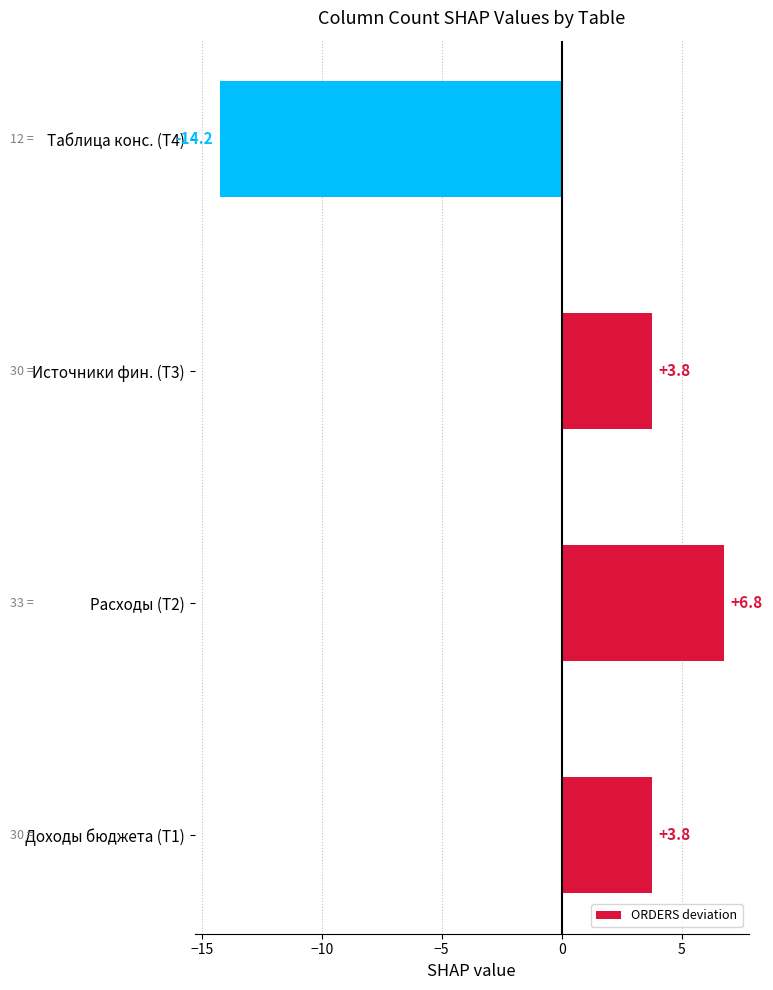

How many negative values are there?

1